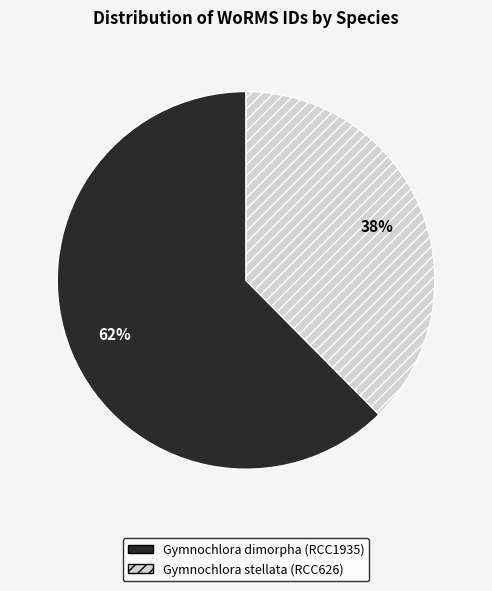

Which slice is the largest?

Gymnochlora dimorpha (RCC1935)